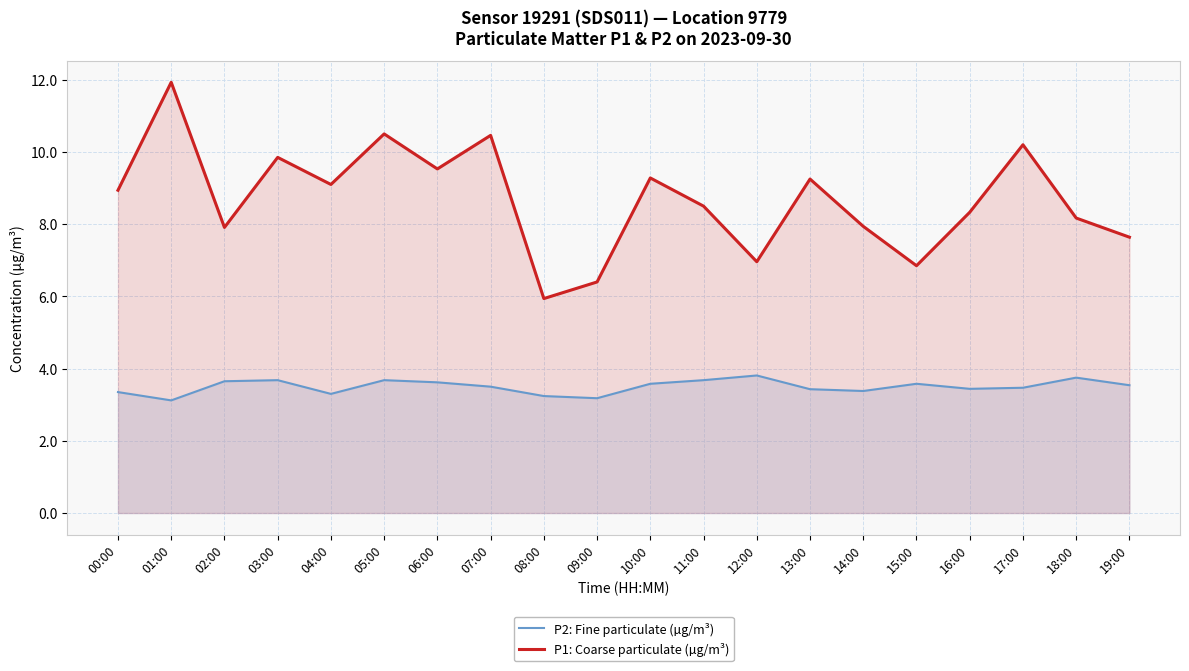

Read the P2: Fine particulate (µg/m³) value at 08:00.

3.2